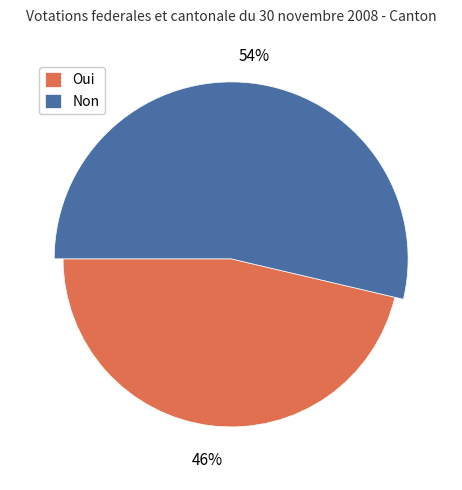

Is it true that Non is 44% of the pie?

False